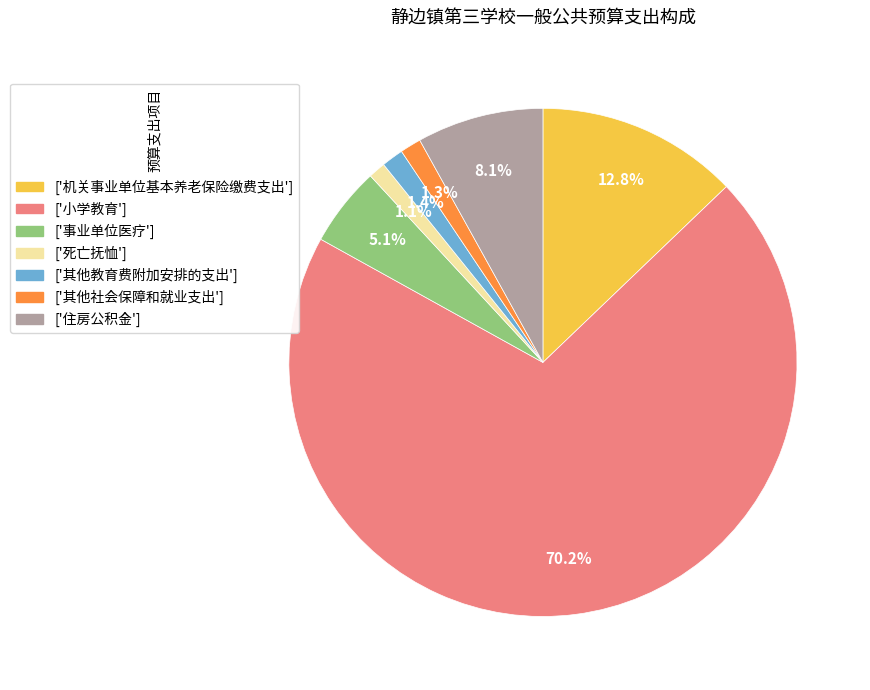

Count the number of slices in the pie.

7